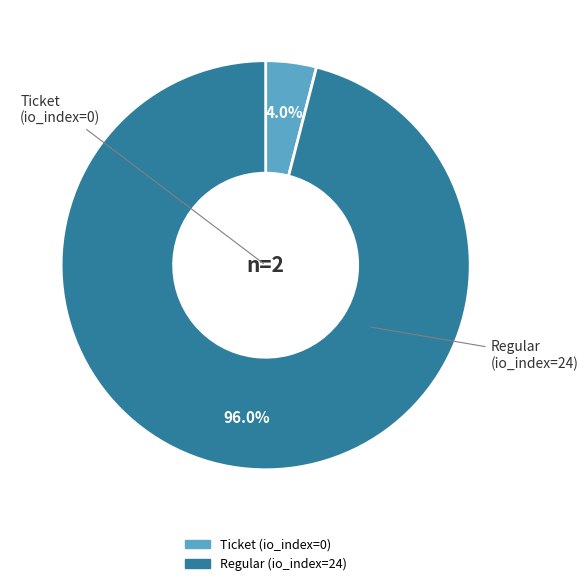

Which category has the biggest portion of the pie?

Regular (io_index=24)